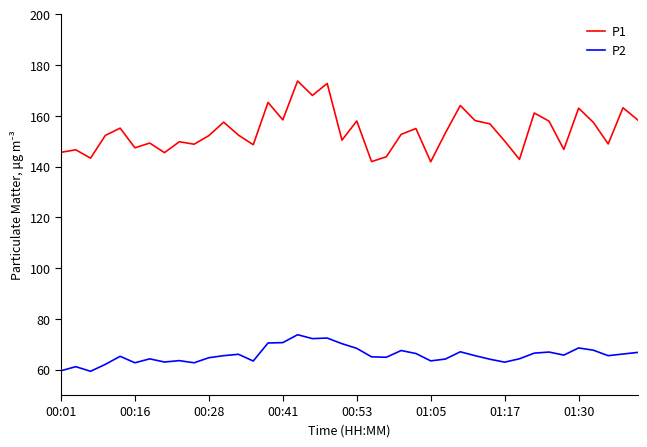

At how many categories does at least one series exceed 60?

40